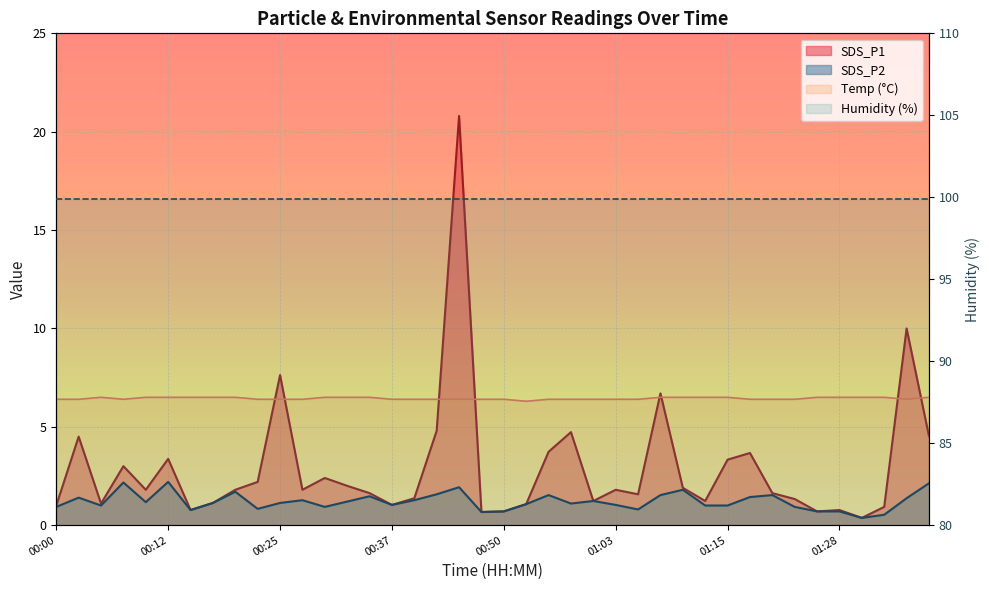

What is the difference between the second highest and second lowest values in the SDS_P2 series?

1.6